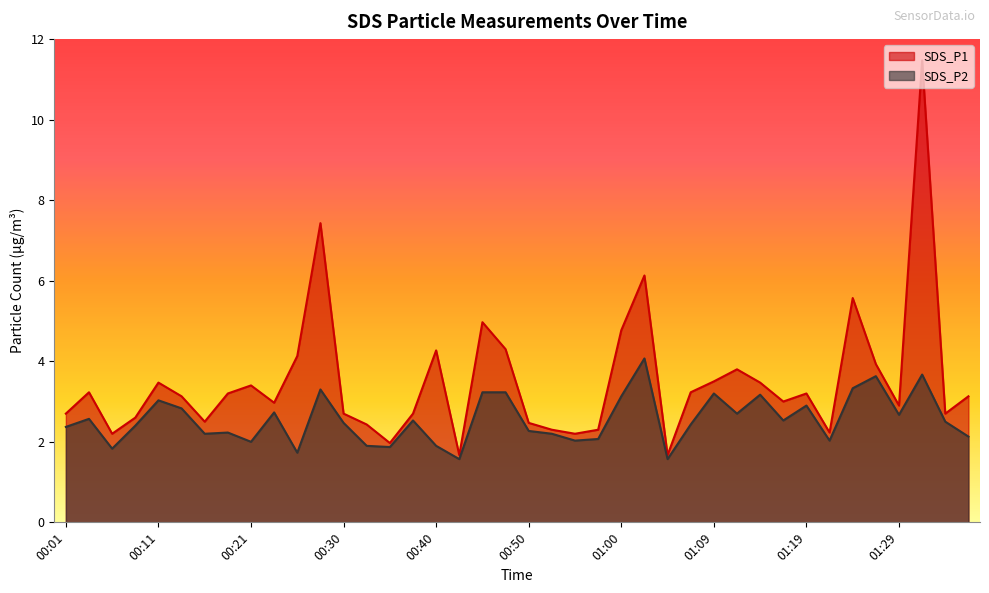

At which label does SDS_P2 first exceed 2?

00:01